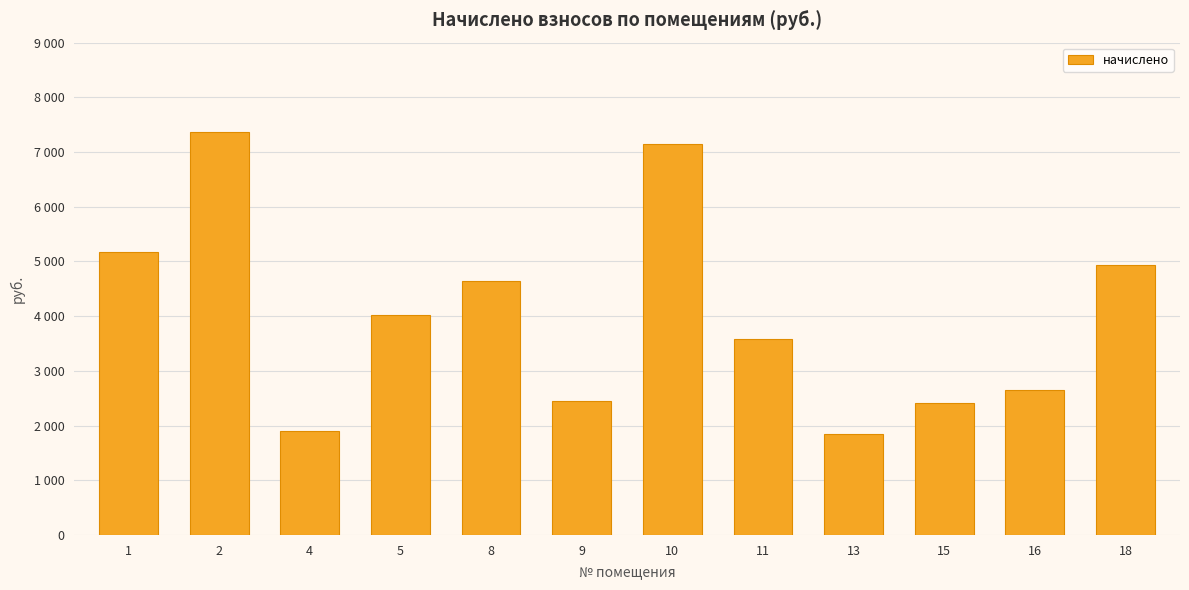

What is the sum of all values?

48123.4